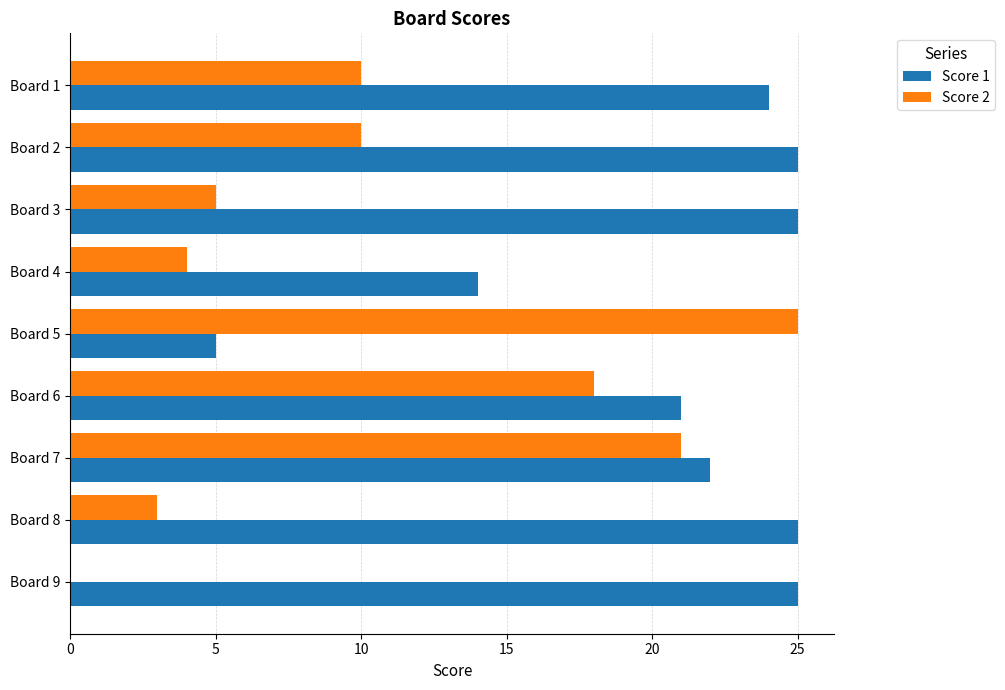

What is the sum of the Score 2 values at Board 2 and Board 7?

31